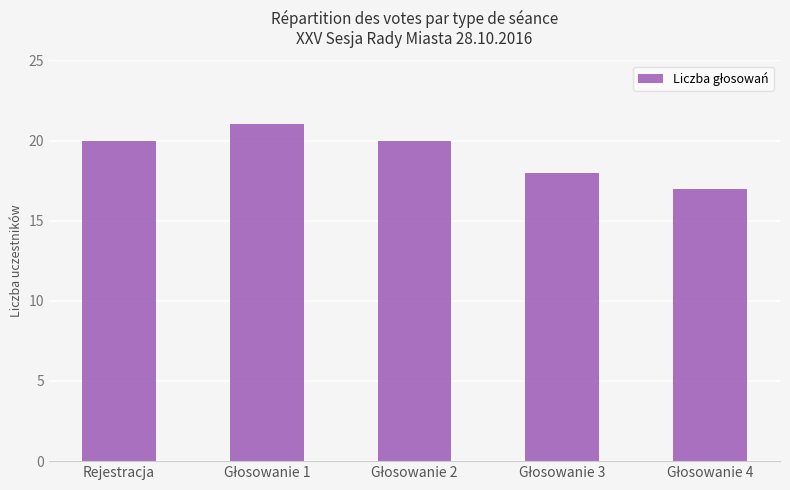

What is the value of the 1st bar from the left?

20